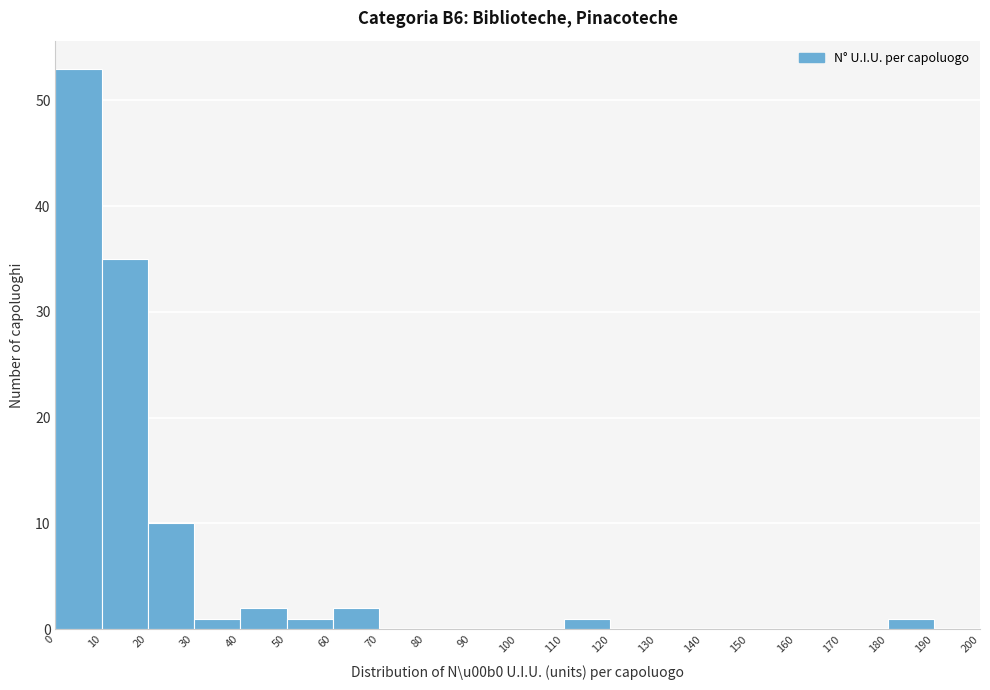

What is the height of the bar covering 20 to 30 on the x-axis? The values are not printed on the chart, so give them approximately, as read against the axis.

10